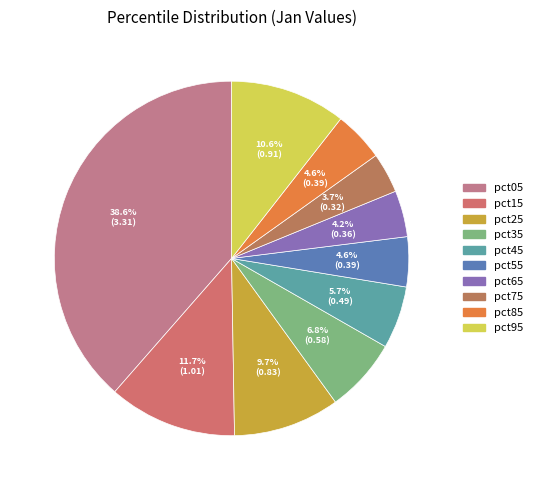

Is there a majority slice in this chart?

No